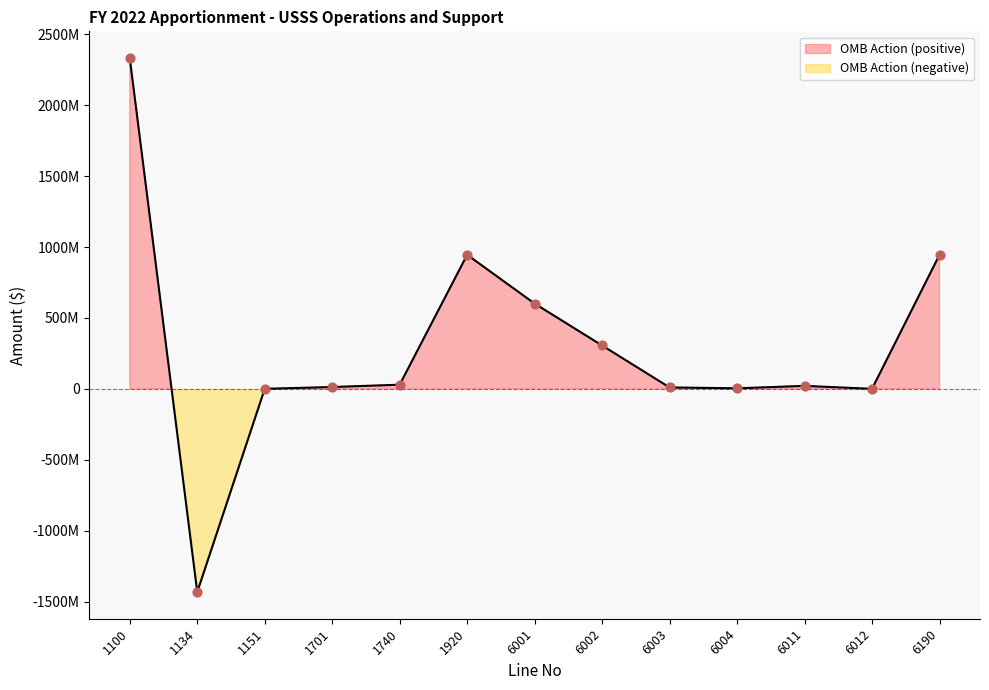

What is the change in value from 1151 to 6002?

+305212936